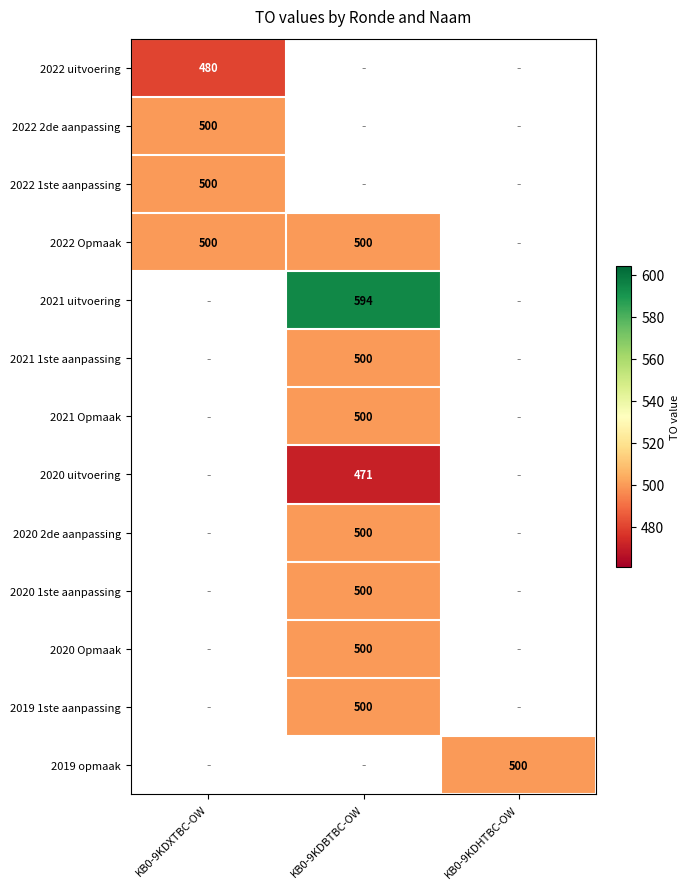

What is the minimum value shown in the chart?

471.0